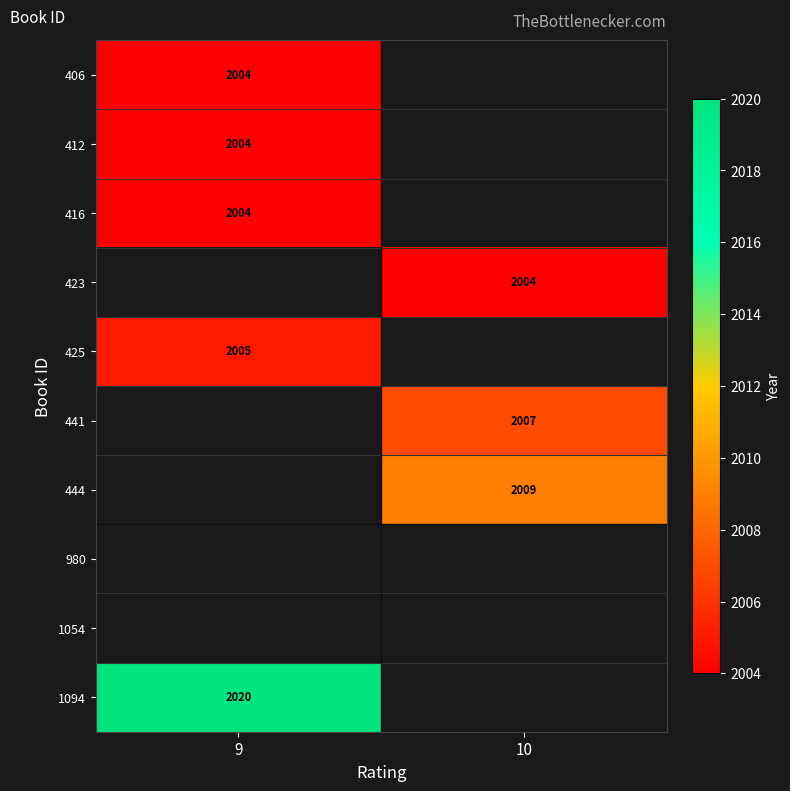

Is it true that 425 equals 2005 at 9?

True